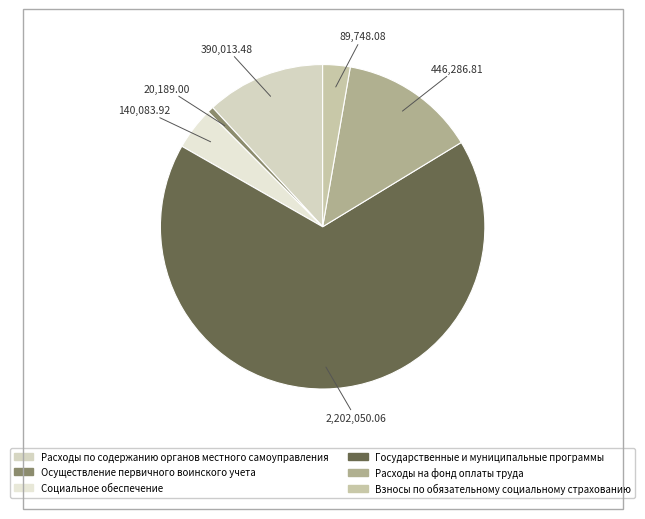

How many segments does this pie chart have?

6